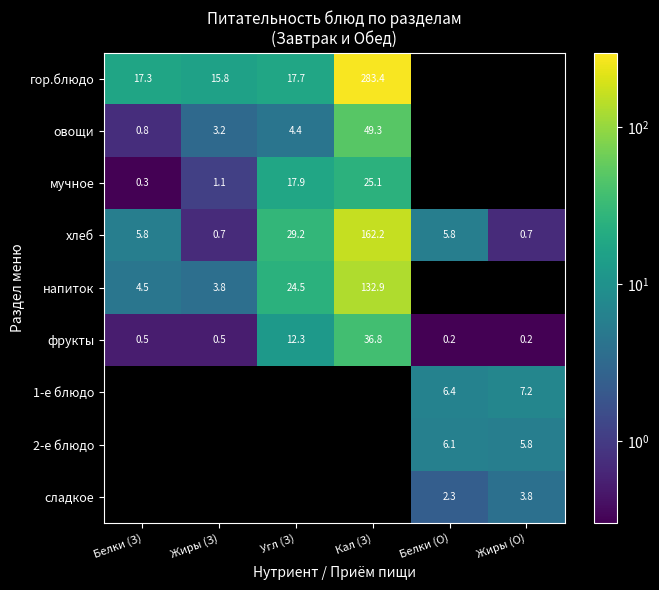

The value of фрукты at Жиры (О) is 0.2. True or false?

True